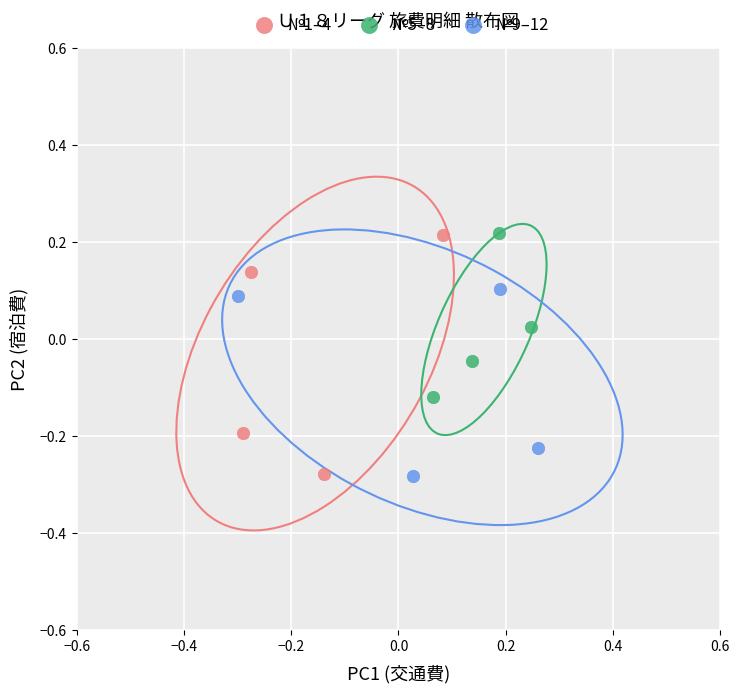

Which series has the widest spread of Y values?

№1–4